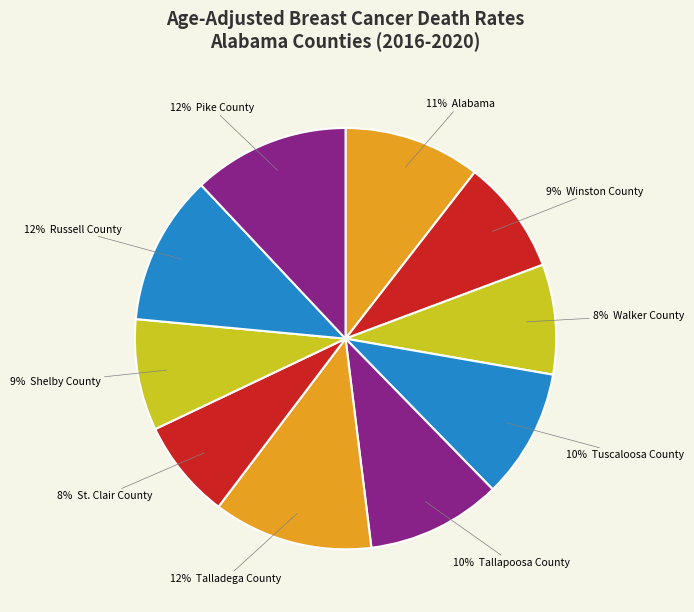

Count the number of slices in the pie.

10